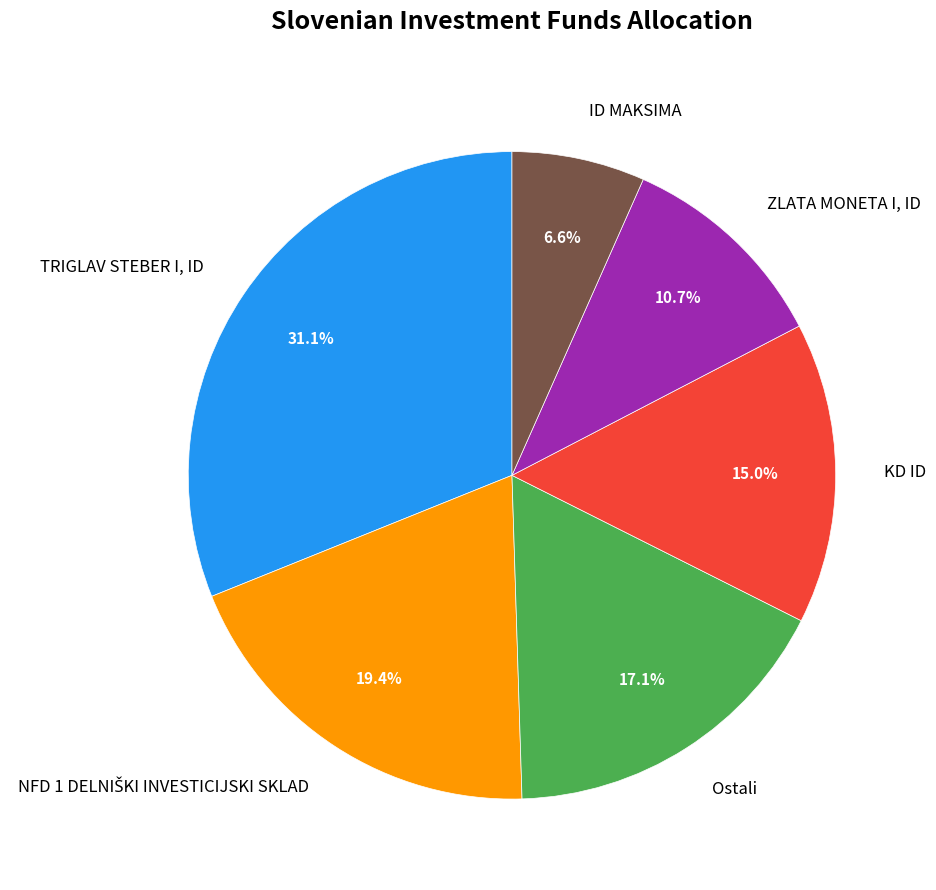

How many segments does this pie chart have?

6